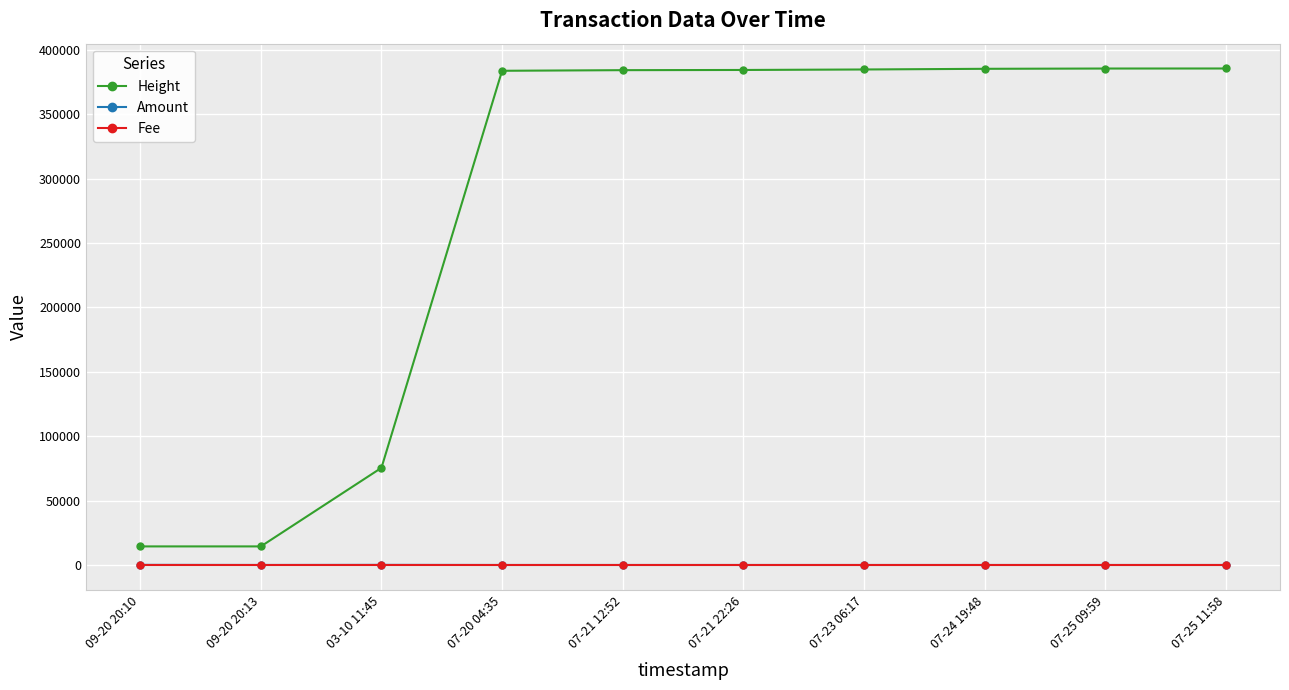

True or false: Fee and Height cross at least once.

False